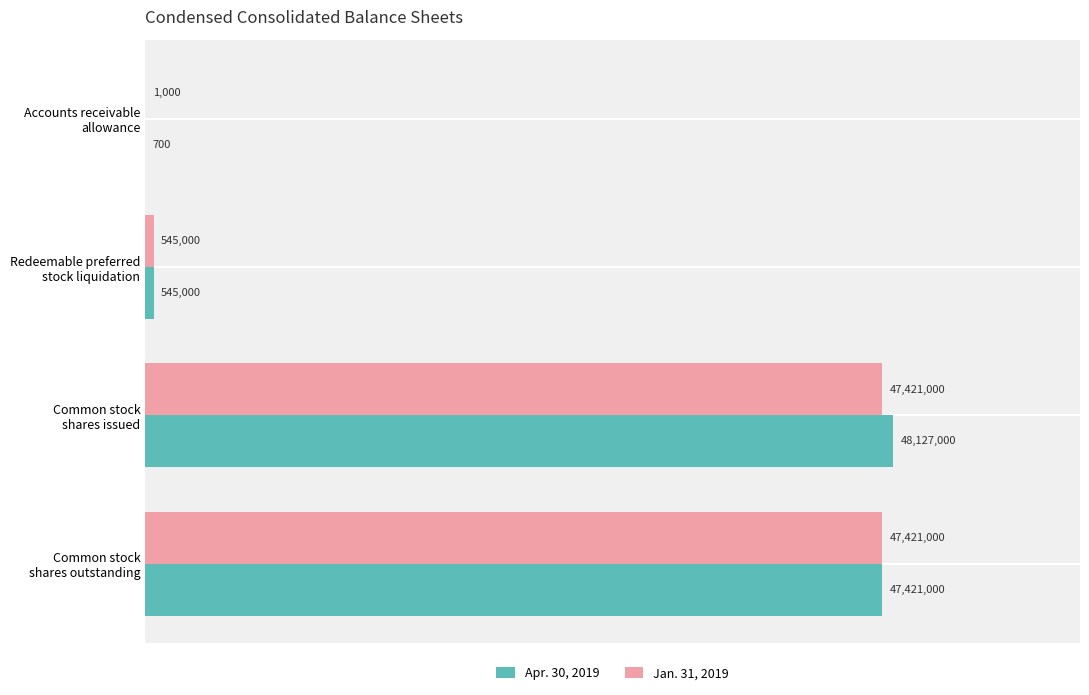

What are all the series names shown in the legend?

Apr. 30, 2019, Jan. 31, 2019